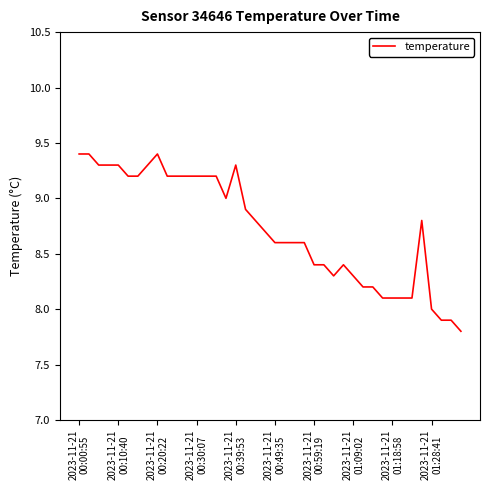

What is the difference between the maximum and minimum values?

1.6